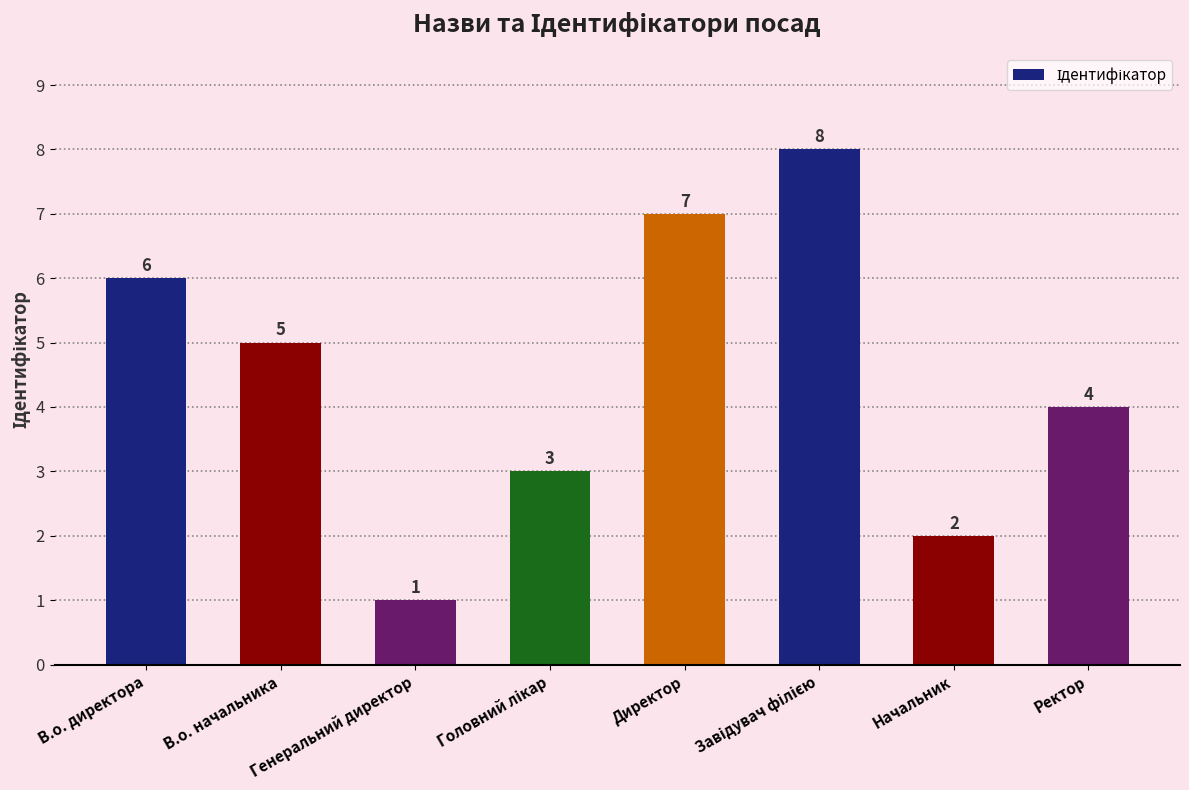

Is it true that the value at В.о. директора is 3?

False